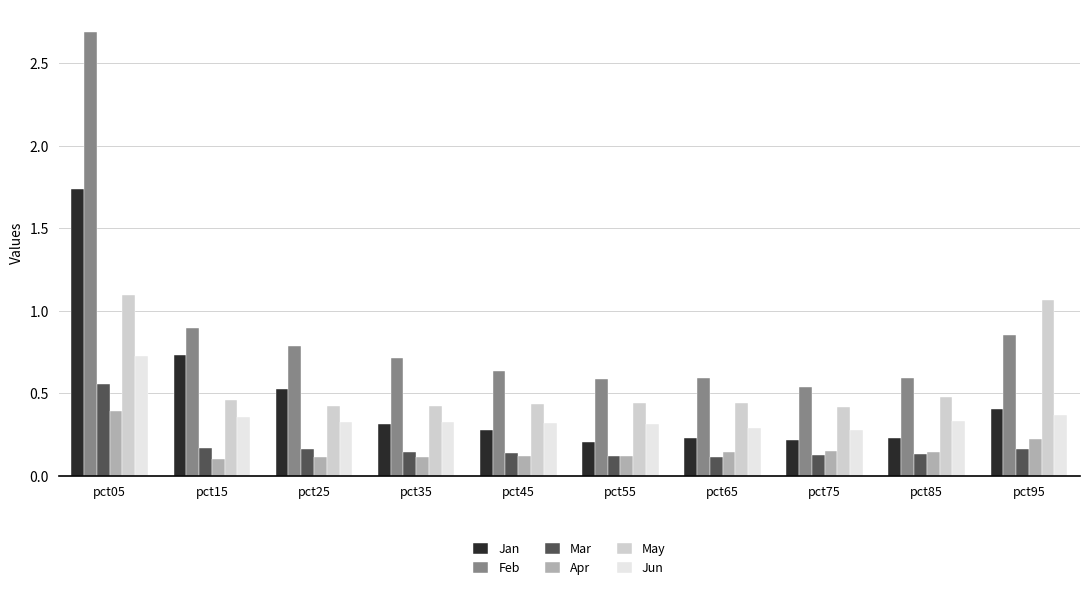

How many Apr values are between 0 and 1?

10